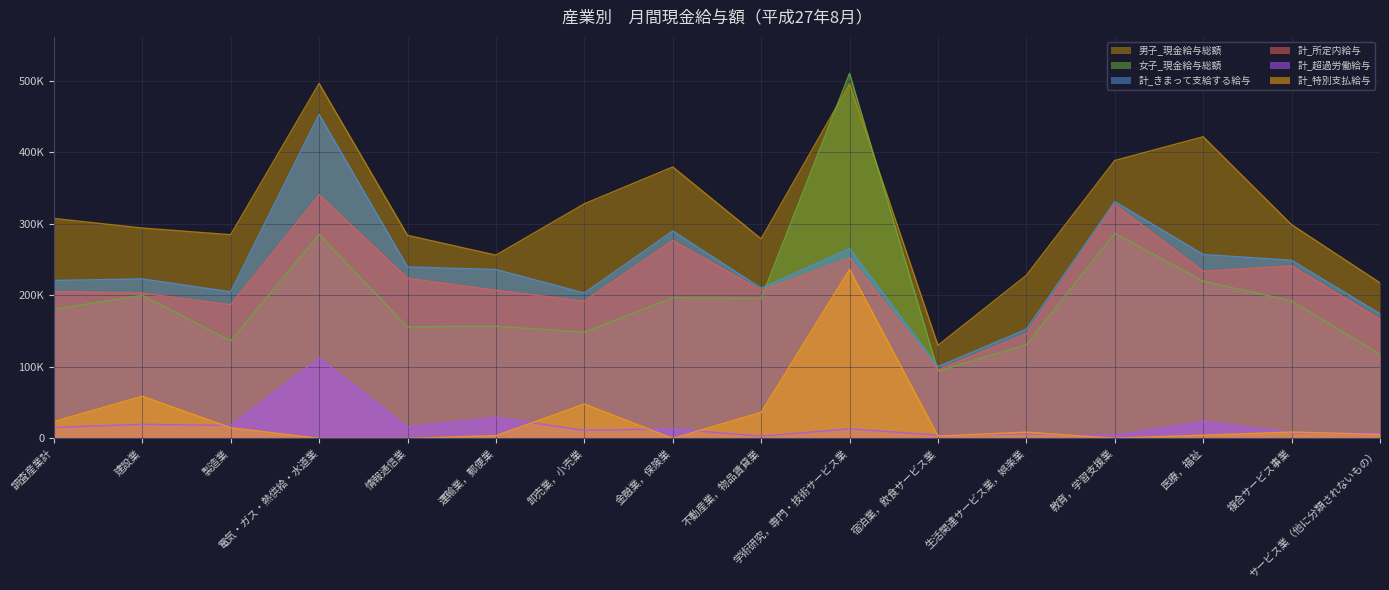

True or false: 計_特別支払給与 has more than 1 points higher than both neighbors.

True